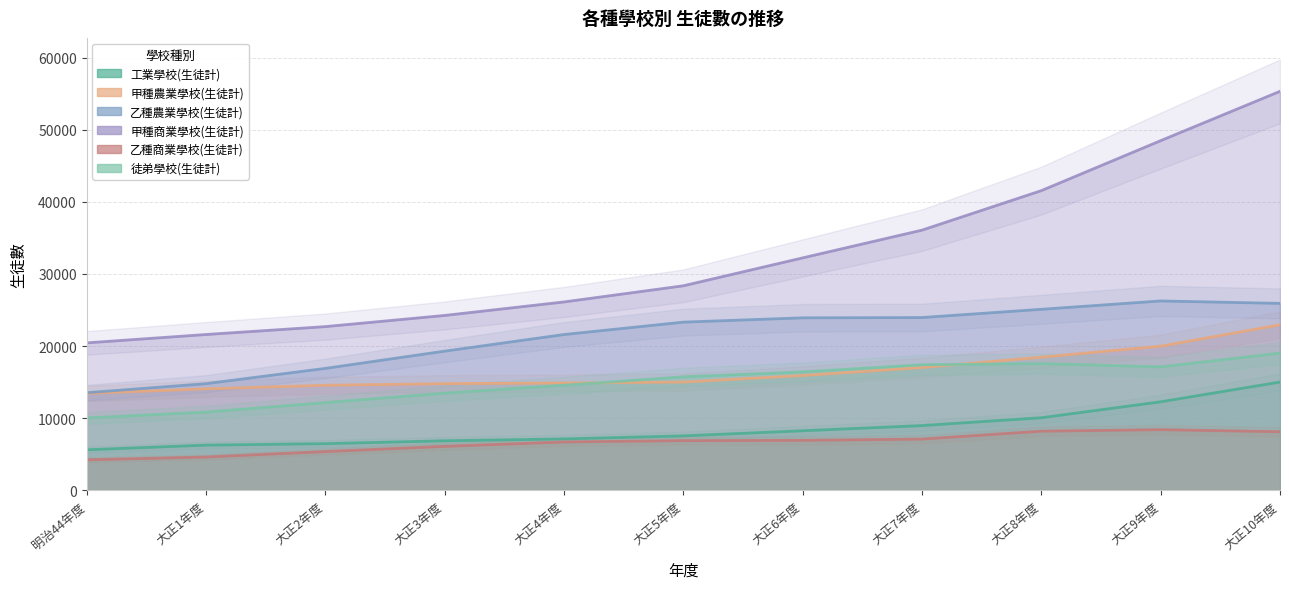

What are all the series names shown in the legend?

工業學校(生徒計), 甲種農業學校(生徒計), 乙種農業學校(生徒計), 甲種商業學校(生徒計), 乙種商業學校(生徒計), 徒弟學校(生徒計)